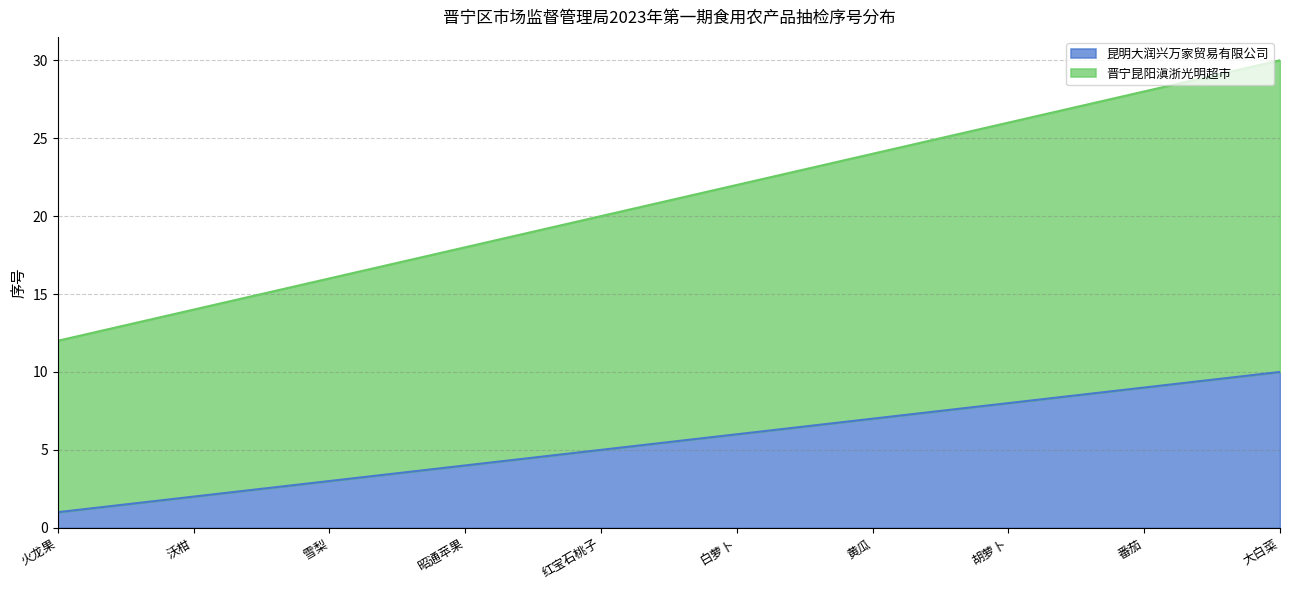

What is the label of the 4th point from the right?

黄瓜